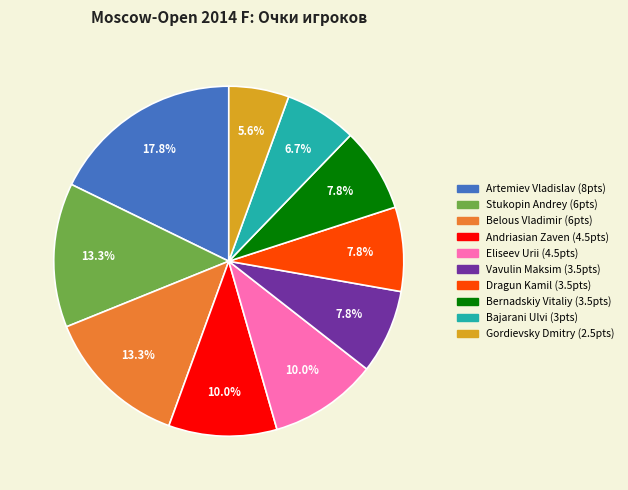

What is the largest slice in the pie chart?

Artemiev Vladislav